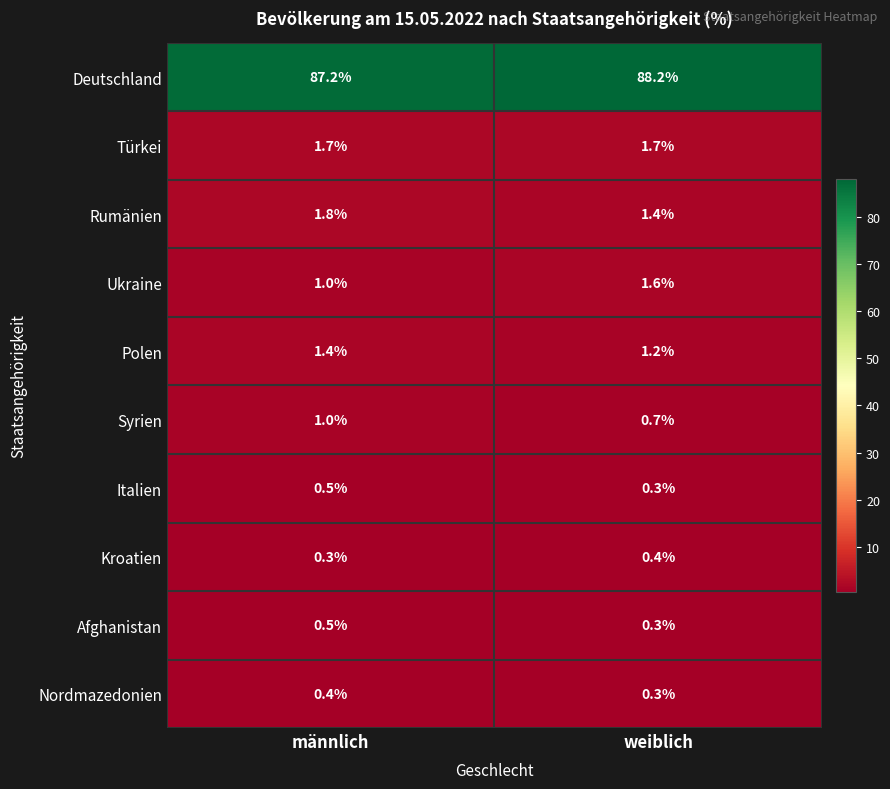

Which category has the lowest value in the Nordmazedonien series?

weiblich